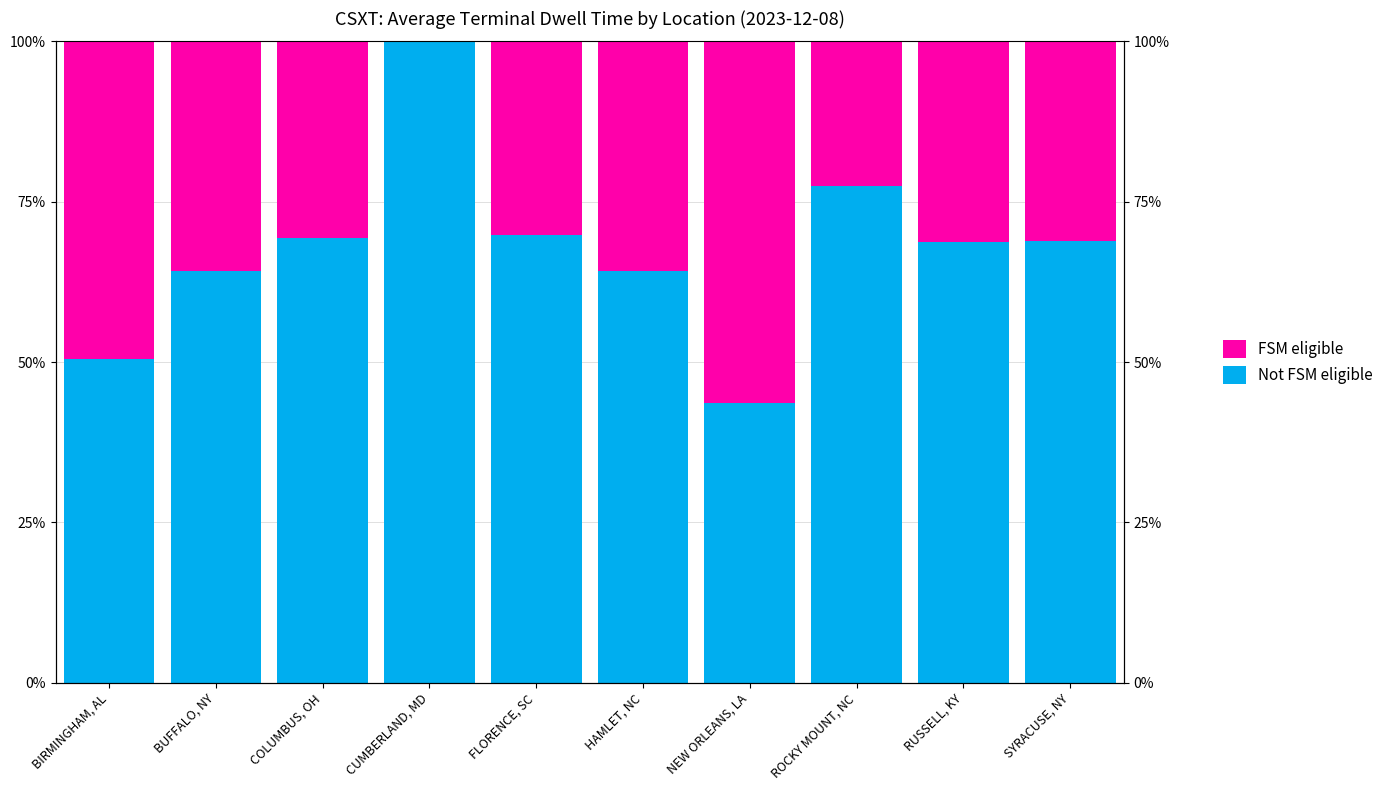

Reading right to left, extract all data points from this chart.

Not FSM eligible: SYRACUSE, NY=68.9	RUSSELL, KY=68.8	ROCKY MOUNT, NC=77.5	NEW ORLEANS, LA=43.5	HAMLET, NC=64.1	FLORENCE, SC=69.8	CUMBERLAND, MD=100.0	COLUMBUS, OH=69.4	BUFFALO, NY=64.2	BIRMINGHAM, AL=50.5
FSM eligible: SYRACUSE, NY=31.1	RUSSELL, KY=31.2	ROCKY MOUNT, NC=22.5	NEW ORLEANS, LA=56.5	HAMLET, NC=35.9	FLORENCE, SC=30.2	CUMBERLAND, MD=0.0	COLUMBUS, OH=30.6	BUFFALO, NY=35.8	BIRMINGHAM, AL=49.5